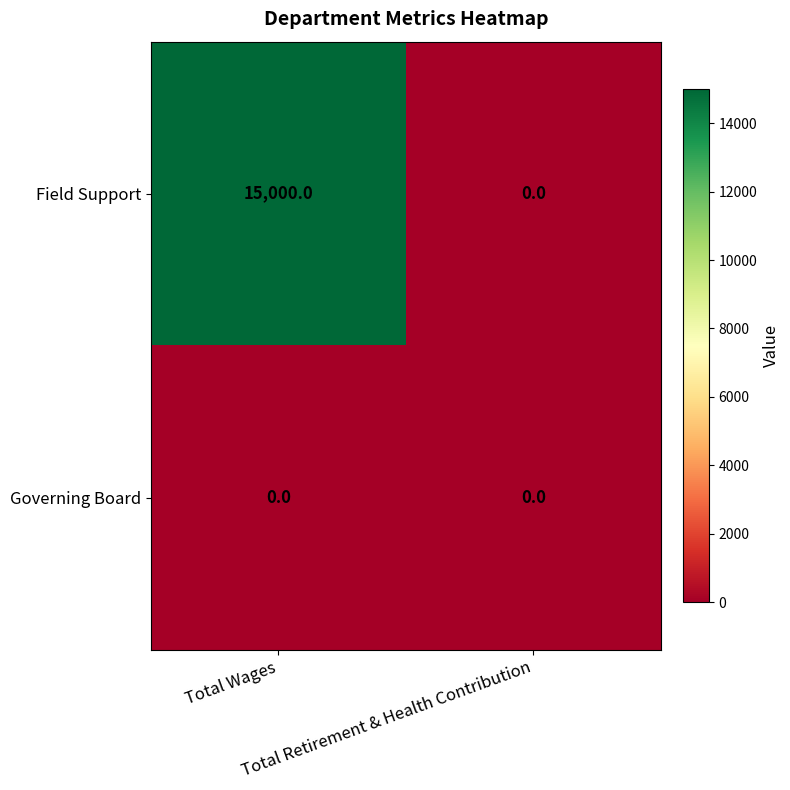

Which category has the highest value across all series?

Total Wages